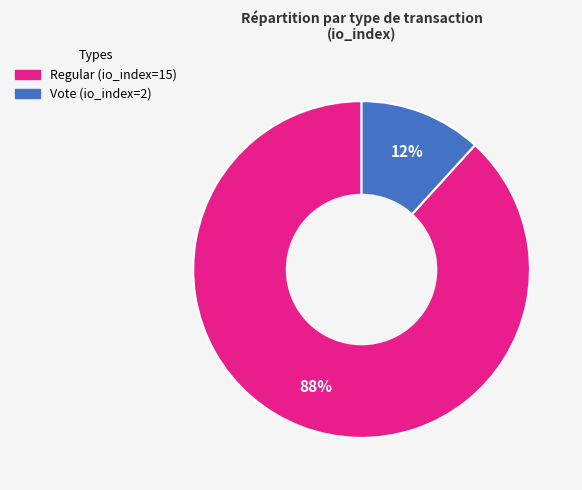

To the nearest percent, what is the difference between the Regular (io_index=15) and Vote (io_index=2) slice percentages?

76%